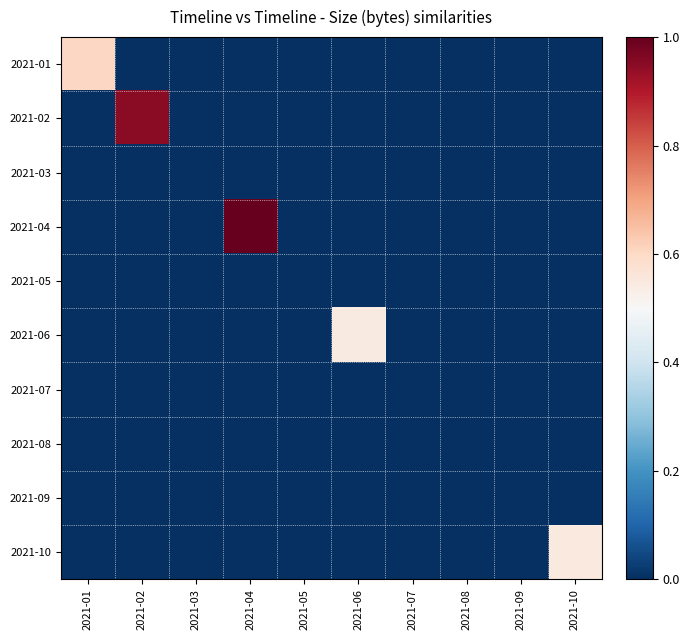

Reading right to left, list all the values displayed in this chart.

2021-01: 2021-10=0.0	2021-09=0.0	2021-08=0.0	2021-07=0.0	2021-06=0.0	2021-05=0.0	2021-04=0.0	2021-03=0.0	2021-02=0.0	2021-01=0.6
2021-02: 2021-10=0.0	2021-09=0.0	2021-08=0.0	2021-07=0.0	2021-06=0.0	2021-05=0.0	2021-04=0.0	2021-03=0.0	2021-02=1.0	2021-01=0.0
2021-03: 2021-10=0.0	2021-09=0.0	2021-08=0.0	2021-07=0.0	2021-06=0.0	2021-05=0.0	2021-04=0.0	2021-03=0.0	2021-02=0.0	2021-01=0.0
2021-04: 2021-10=0.0	2021-09=0.0	2021-08=0.0	2021-07=0.0	2021-06=0.0	2021-05=0.0	2021-04=1.0	2021-03=0.0	2021-02=0.0	2021-01=0.0
2021-05: 2021-10=0.0	2021-09=0.0	2021-08=0.0	2021-07=0.0	2021-06=0.0	2021-05=0.0	2021-04=0.0	2021-03=0.0	2021-02=0.0	2021-01=0.0
2021-06: 2021-10=0.0	2021-09=0.0	2021-08=0.0	2021-07=0.0	2021-06=0.5	2021-05=0.0	2021-04=0.0	2021-03=0.0	2021-02=0.0	2021-01=0.0
2021-07: 2021-10=0.0	2021-09=0.0	2021-08=0.0	2021-07=0.0	2021-06=0.0	2021-05=0.0	2021-04=0.0	2021-03=0.0	2021-02=0.0	2021-01=0.0
2021-08: 2021-10=0.0	2021-09=0.0	2021-08=0.0	2021-07=0.0	2021-06=0.0	2021-05=0.0	2021-04=0.0	2021-03=0.0	2021-02=0.0	2021-01=0.0
2021-09: 2021-10=0.0	2021-09=0.0	2021-08=0.0	2021-07=0.0	2021-06=0.0	2021-05=0.0	2021-04=0.0	2021-03=0.0	2021-02=0.0	2021-01=0.0
2021-10: 2021-10=0.5	2021-09=0.0	2021-08=0.0	2021-07=0.0	2021-06=0.0	2021-05=0.0	2021-04=0.0	2021-03=0.0	2021-02=0.0	2021-01=0.0